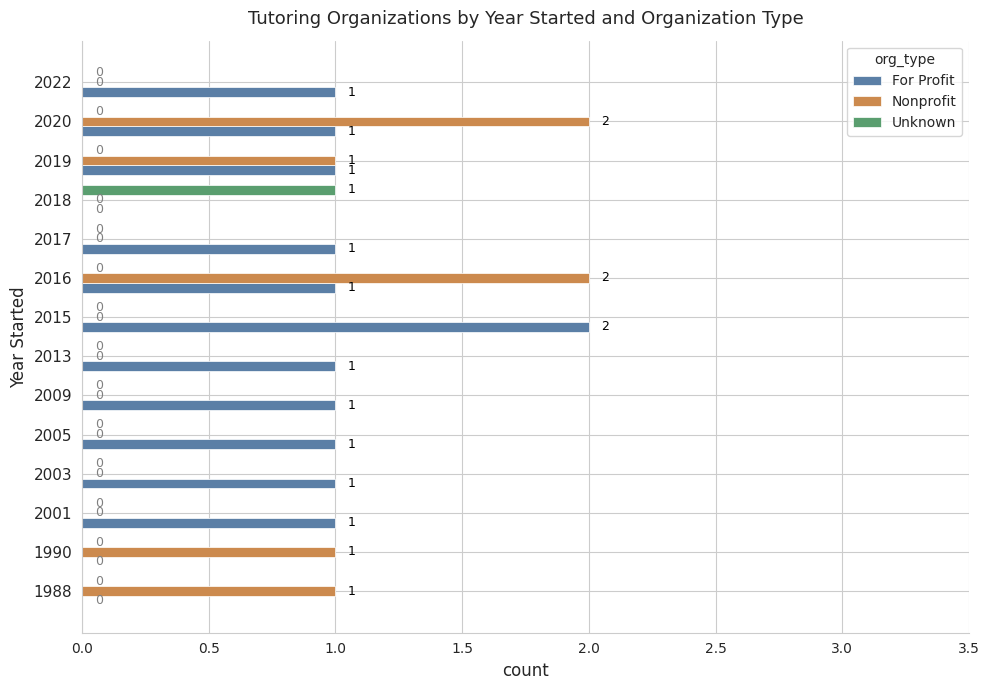

Which series has the largest total across all categories?

For Profit